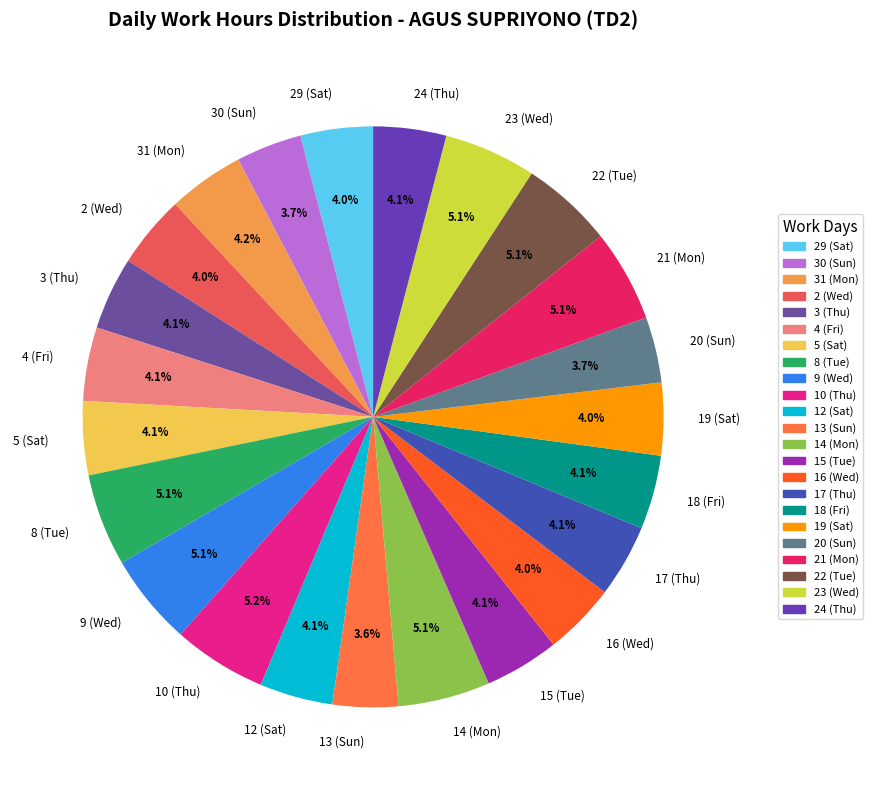

Combined, do 15 (Tue) and 19 (Sat) account for over 50%?

No